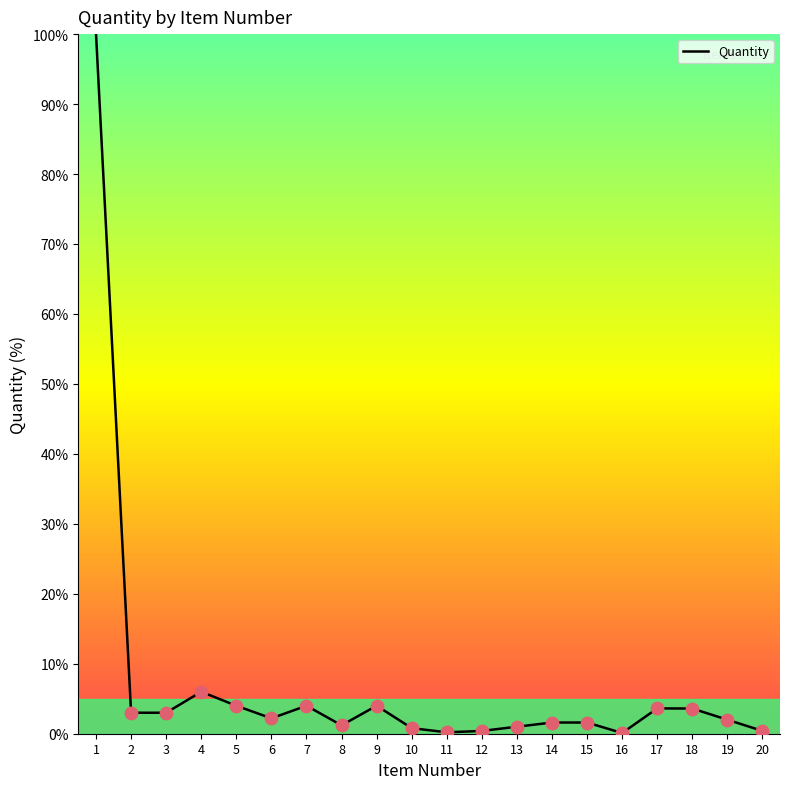

Which has a higher value, 15 or 11?

15